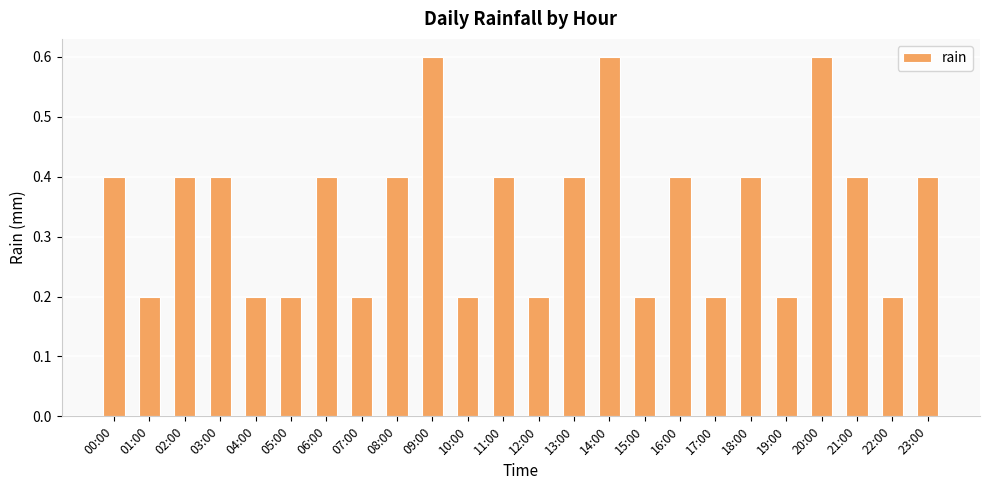

The value at 14:00 is 1.0. True or false?

False